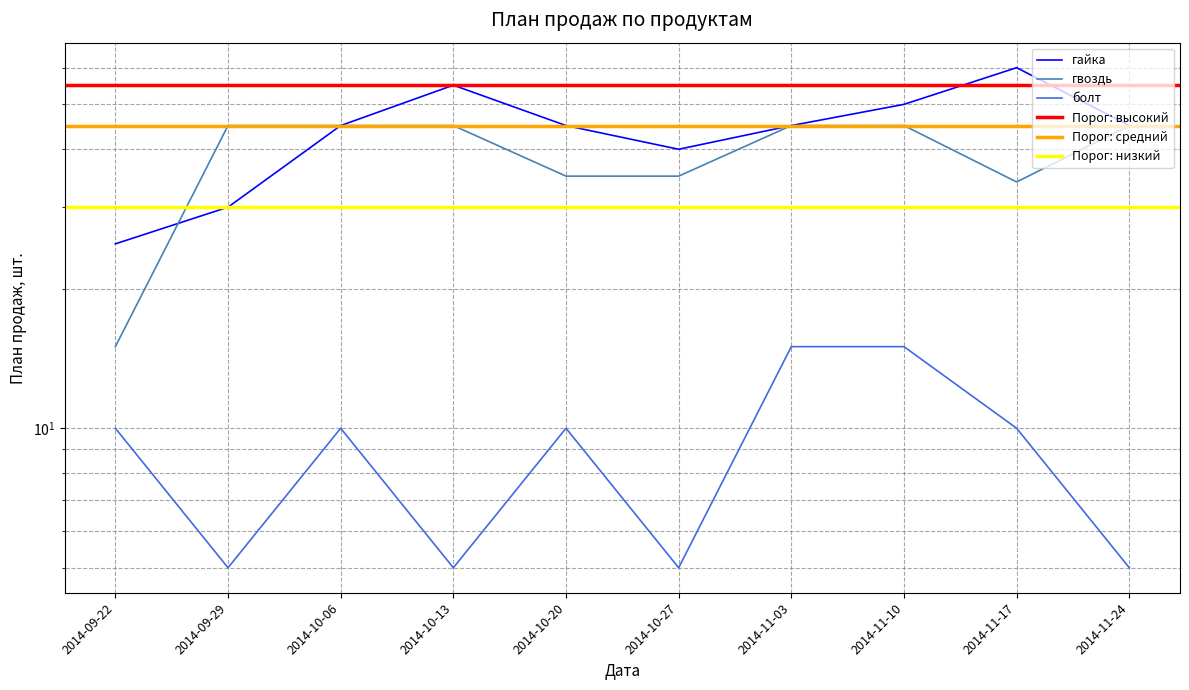

Which has a higher value, 2014-11-03 or 2014-11-24?

2014-11-03